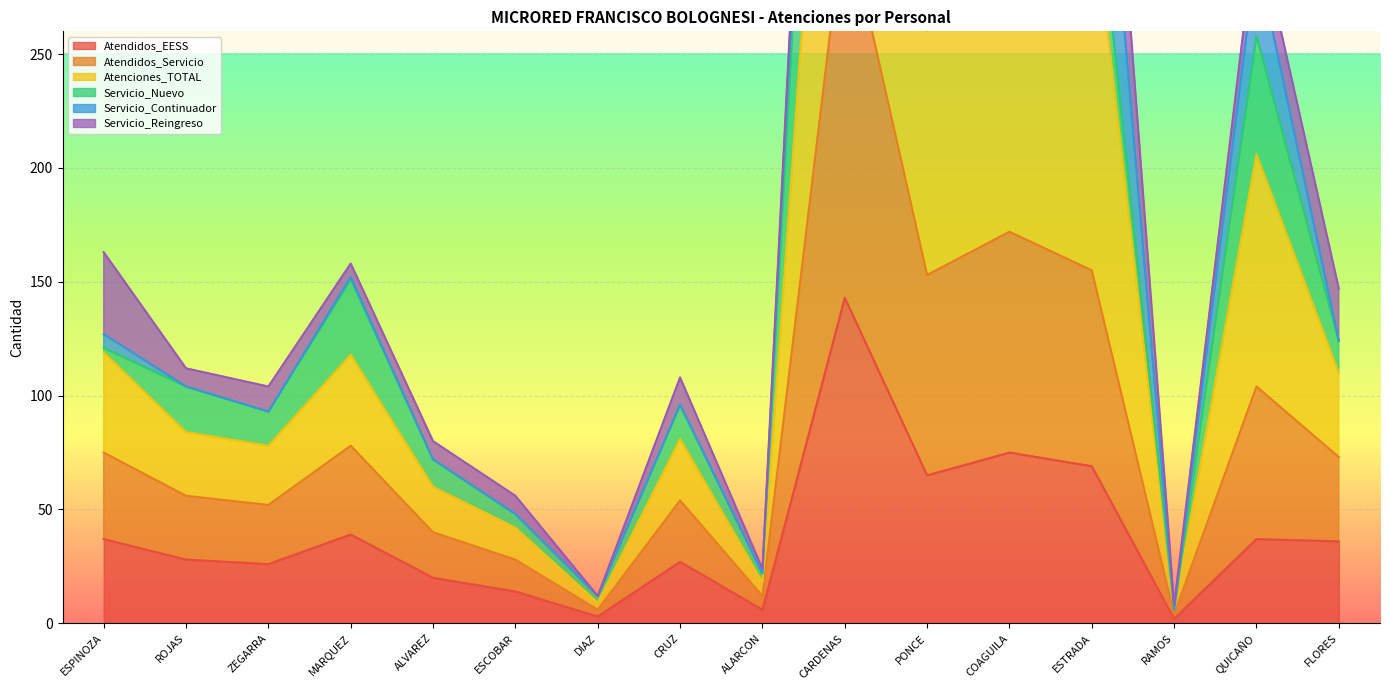

What is the highest value of the Atendidos_EESS series?

143